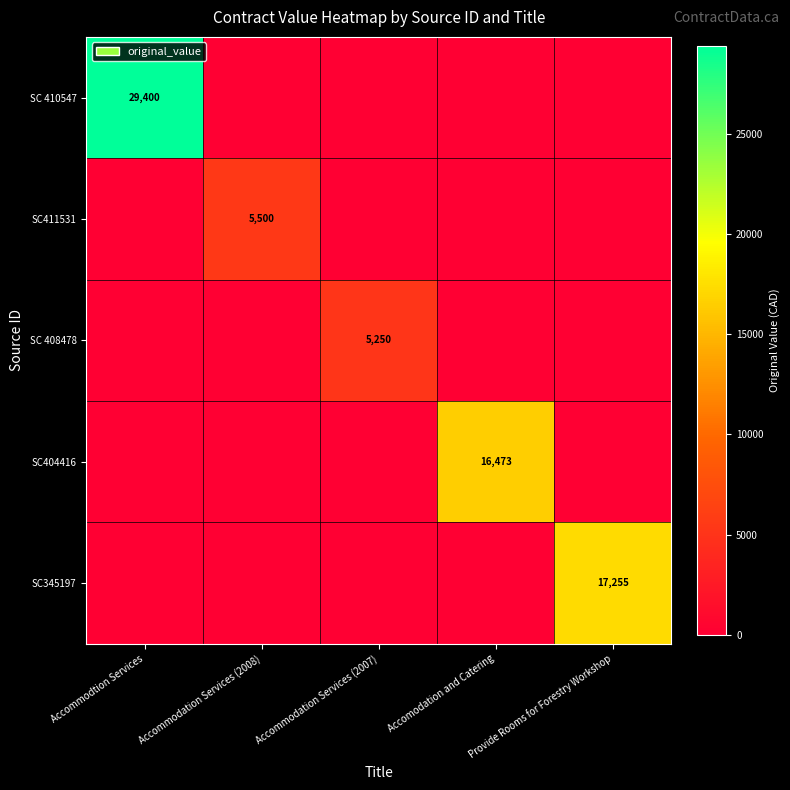

Is it true that SC404416 equals 16473 at Accomodation and Catering?

True